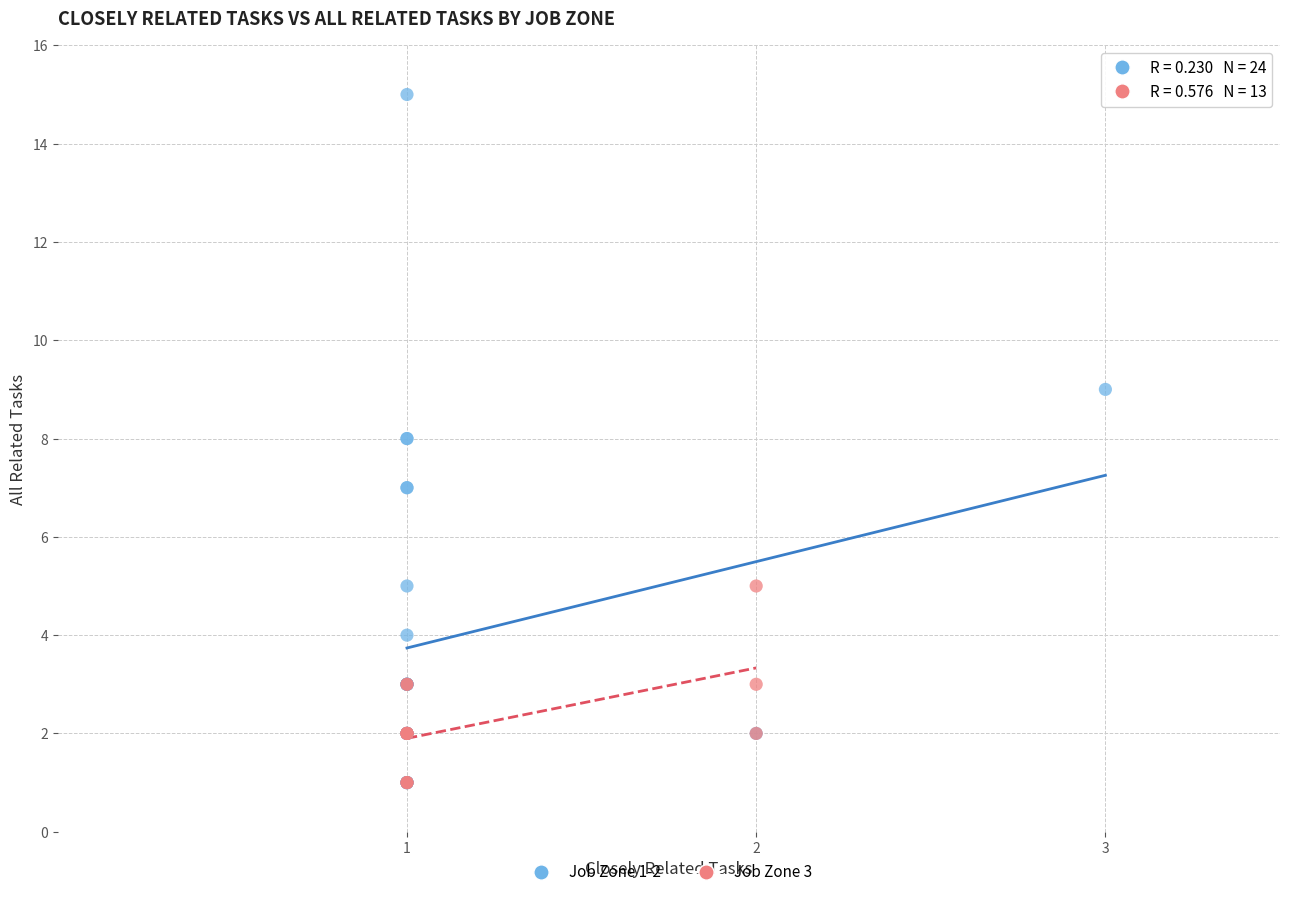

Which series contains the highest Y value?

Job Zone 1-2